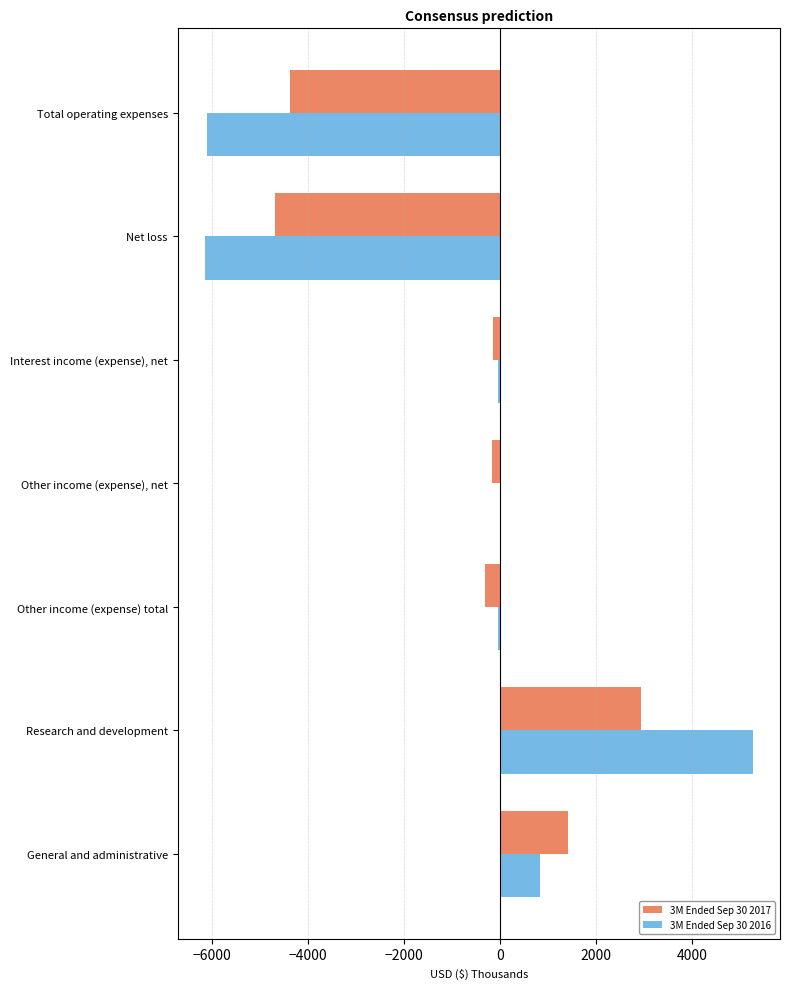

At which category is the sum across all series the highest?

Research and development